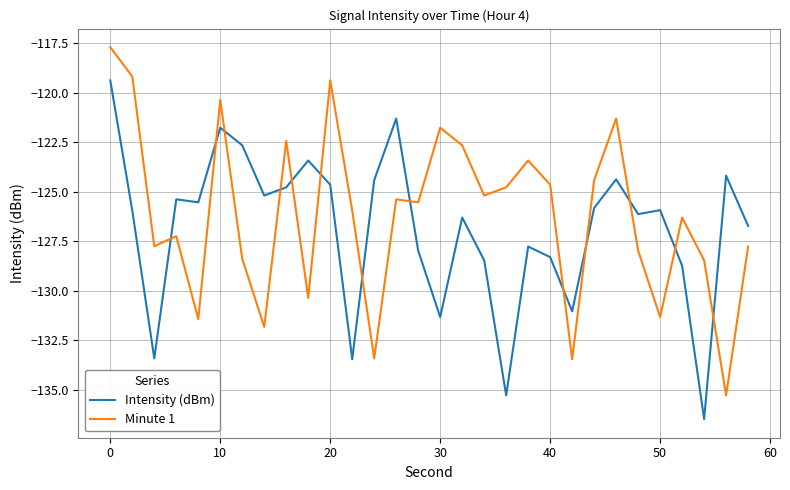

True or false: Minute 1 and Intensity (dBm) cross at least once.

True